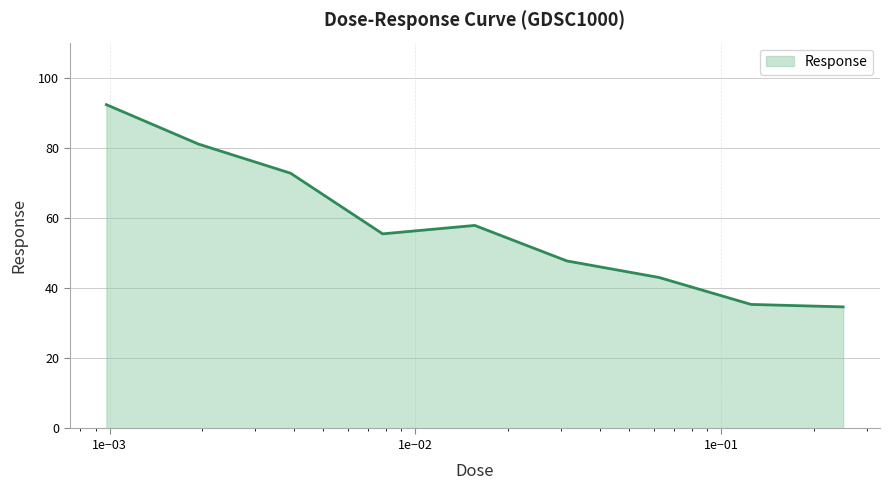

What is the difference between the maximum and minimum values?

57.6